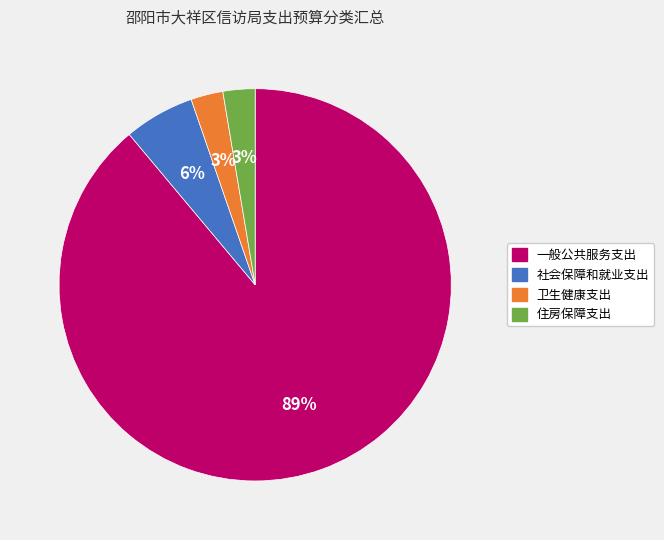

To the nearest percent, what portion does 社会保障和就业支出 represent?

6%